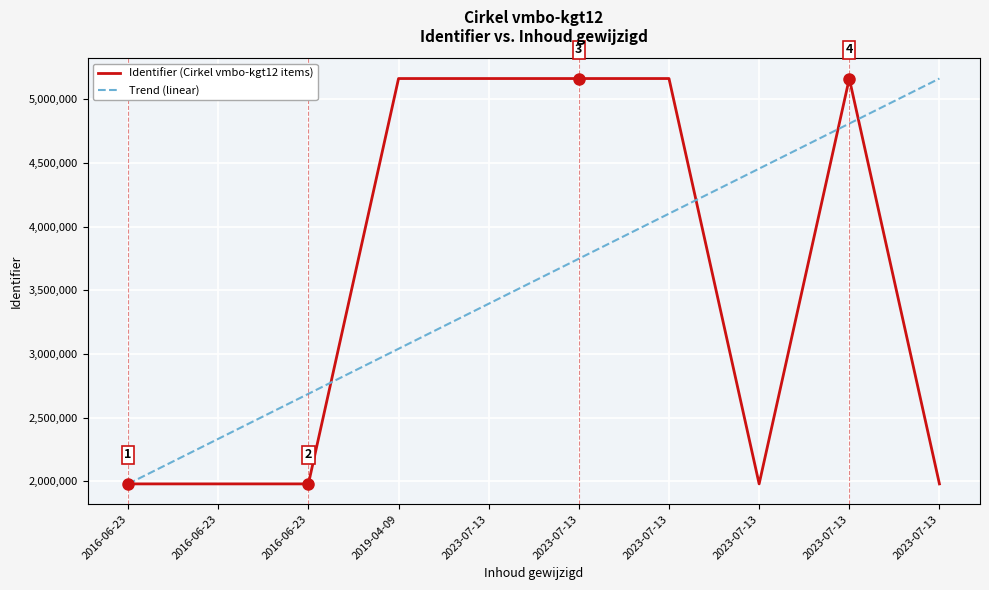

What are all the series names shown in the legend?

Identifier (Cirkel vmbo-kgt12 items), Trend (linear)